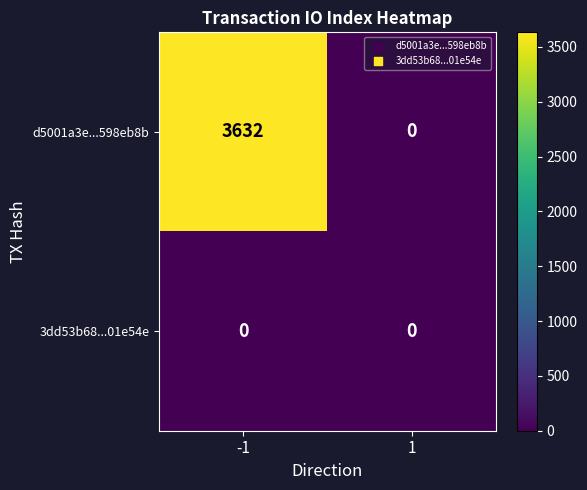

Which series changed the most between -1 and 1?

d5001a3e...598eb8b